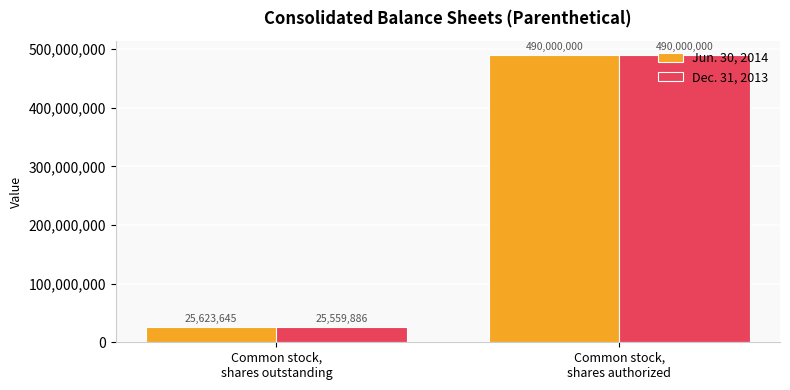

What is the label of the 2nd bar from the left?

Common stock,
shares authorized